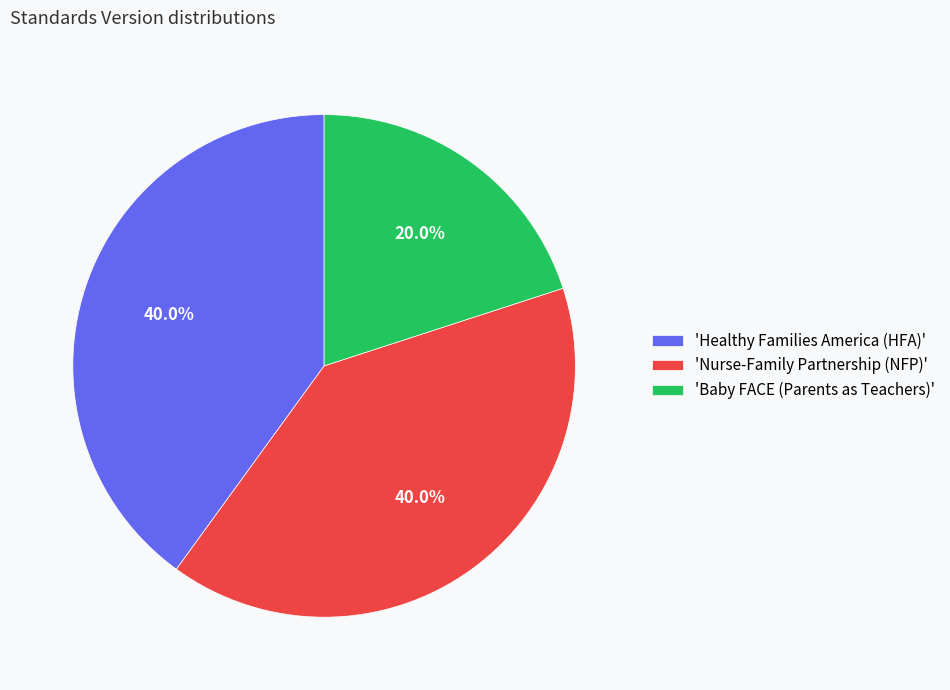

Do 'Baby FACE (Parents as Teachers)' and 'Nurse-Family Partnership (NFP)' together represent more than half of the pie?

Yes